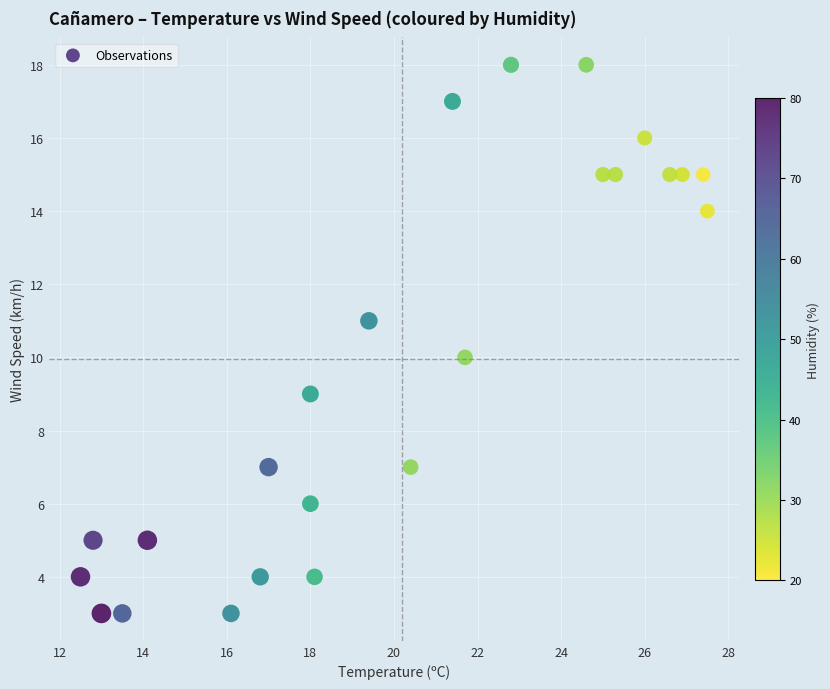

What is the range of Y values (max minus min)?

15